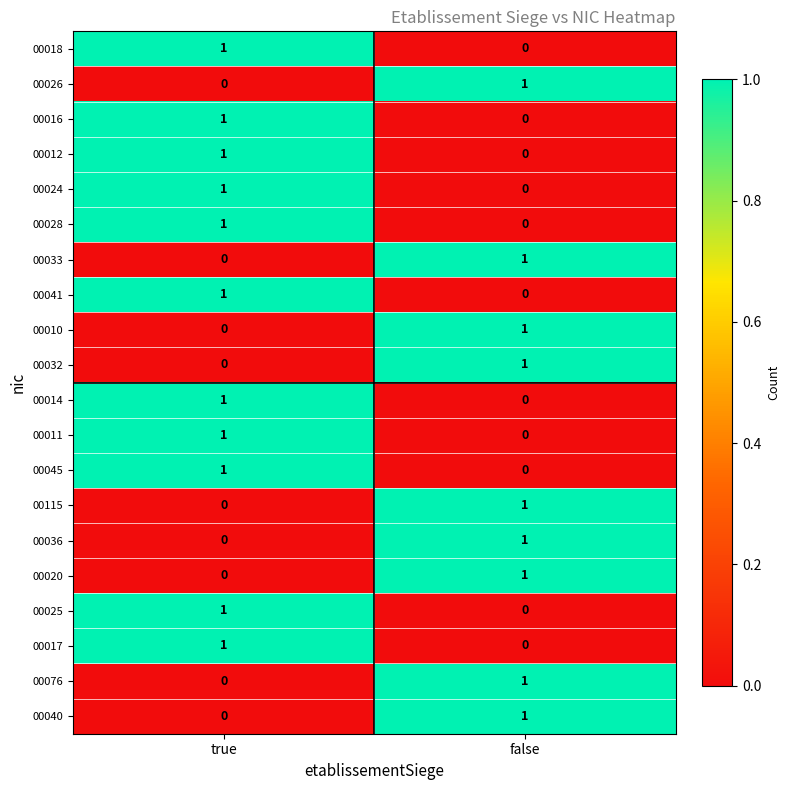

At which label does 00076 reach its peak?

false